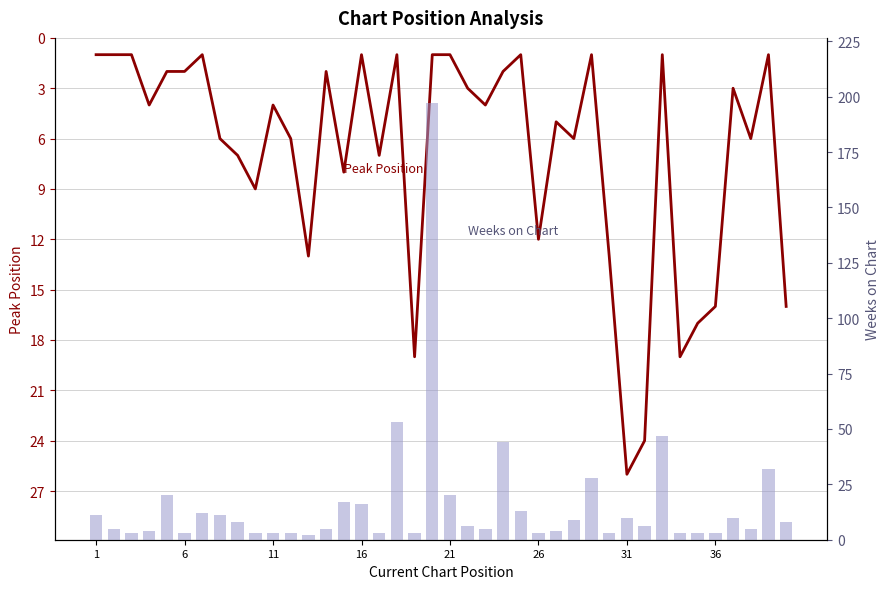

The value of Peak Position at 24 is 0. True or false?

False